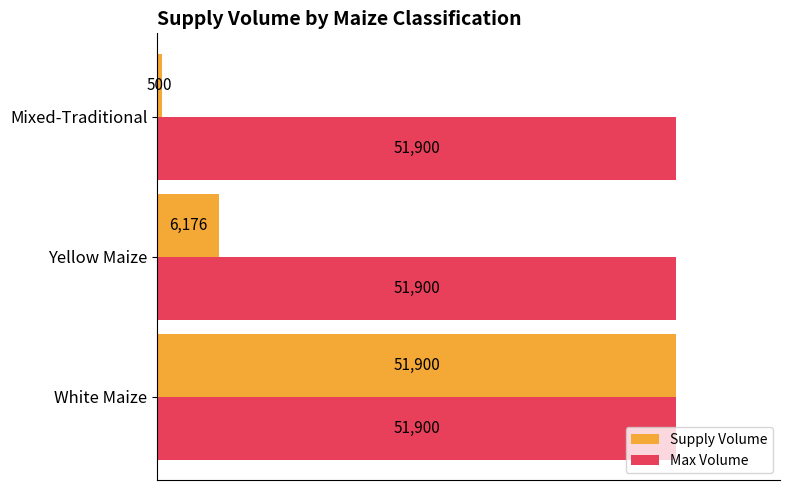

Which series has the widest spread of values?

Supply Volume